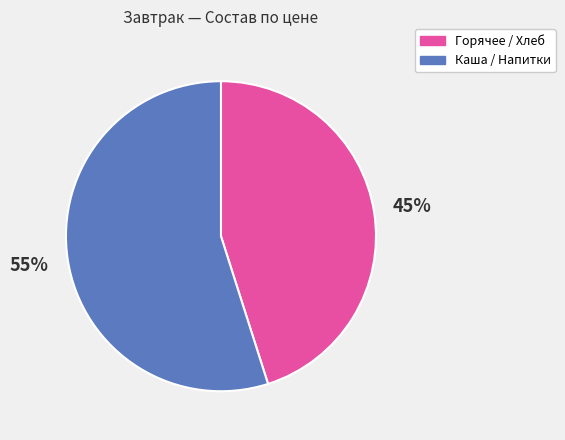

Is there any slice that represents more than half of the pie?

Yes